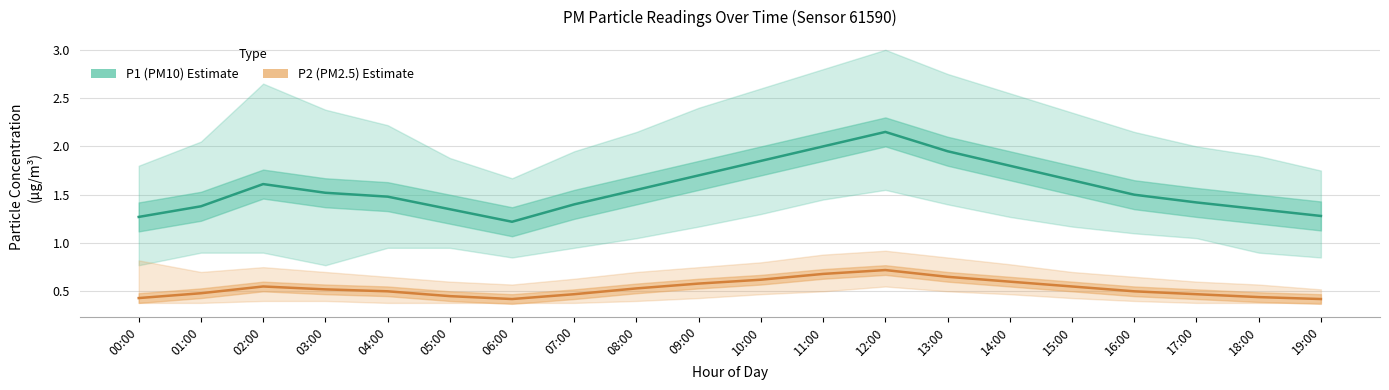

Which category has the highest value in the P1 (PM10) Estimate series?

12:00